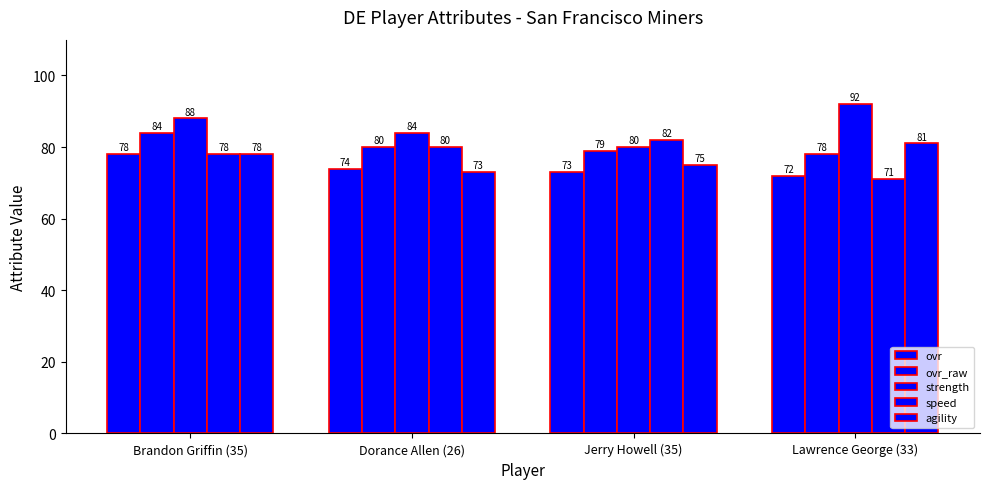

How many data points does each series have?

4